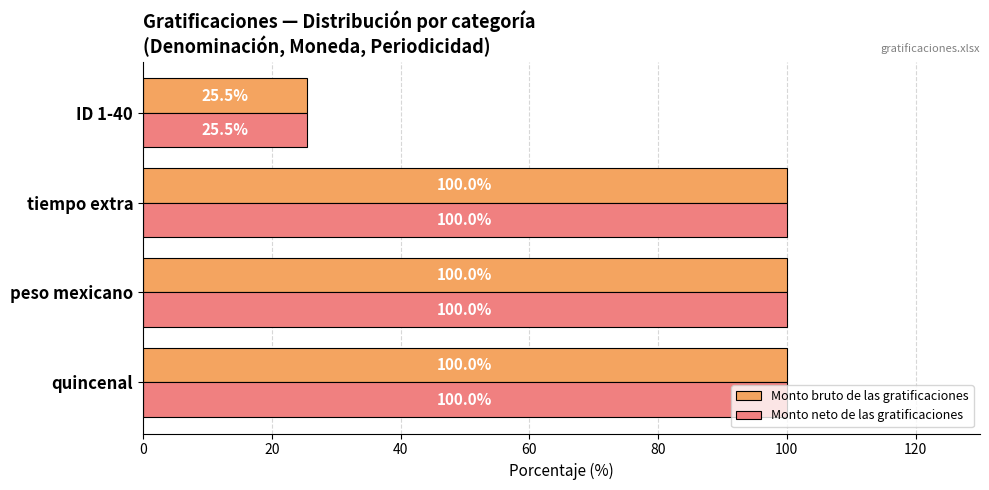

Where is Monto bruto de las gratificaciones nearest to the value 62?

ID 1-40